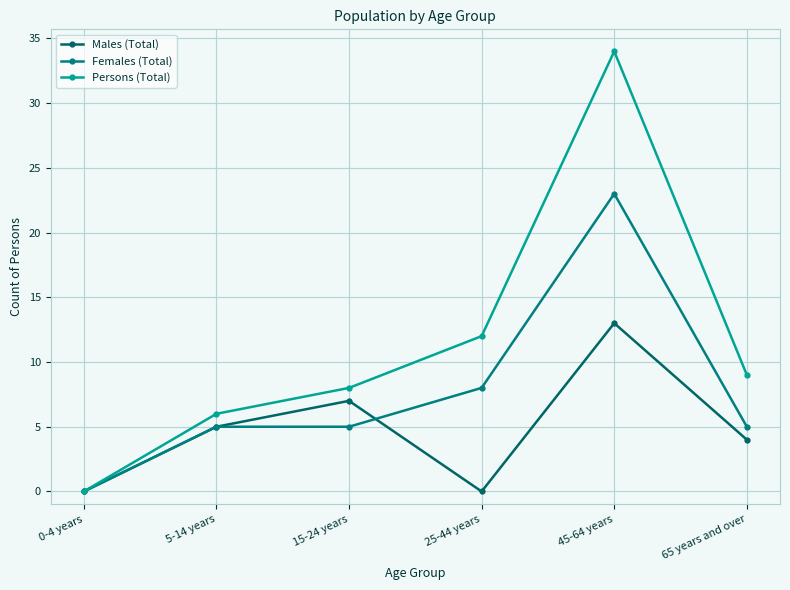

What position from the right is 0-4 years?

6